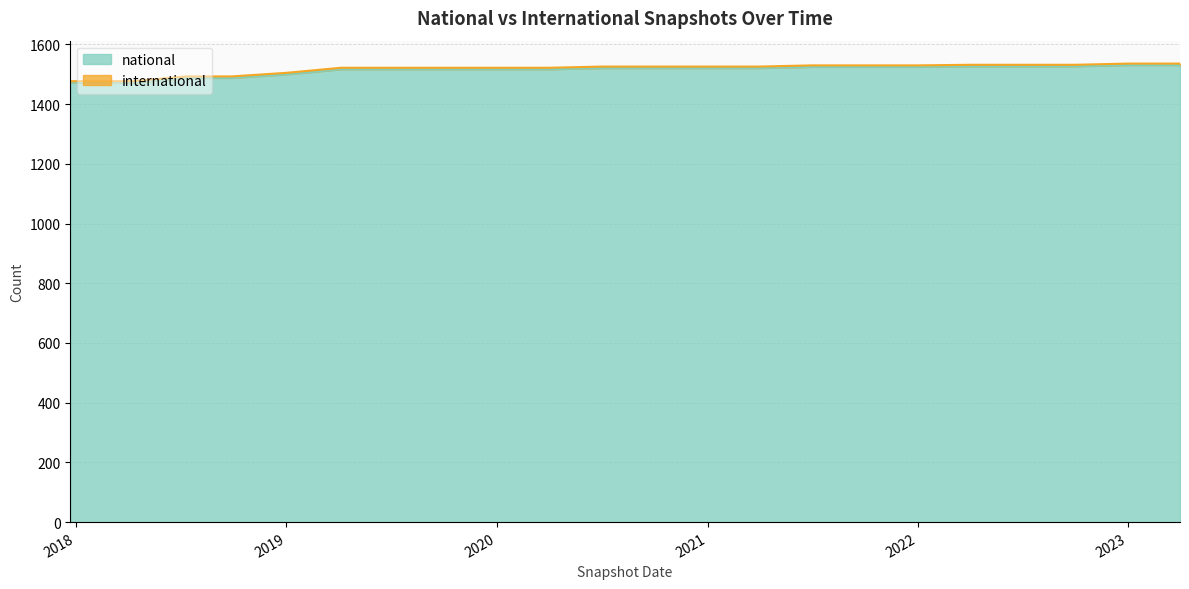

What is the smallest value displayed?

1472